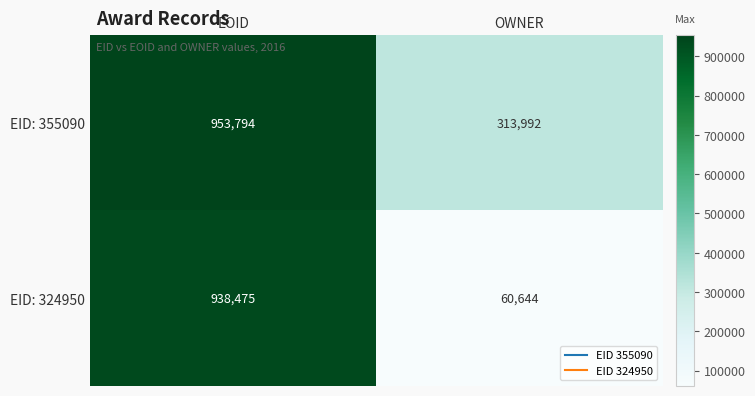

Rank the series by their average value, from highest to lowest.

EID: 355090, EID: 324950